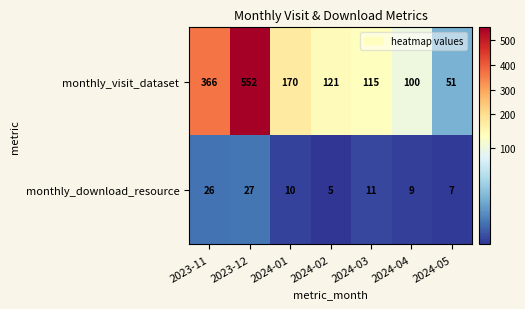

Reading left to right, extract all data points from this chart.

monthly_visit_dataset: 2023-11=366	2023-12=552	2024-01=170	2024-02=121	2024-03=115	2024-04=100	2024-05=51
monthly_download_resource: 2023-11=26	2023-12=27	2024-01=10	2024-02=5	2024-03=11	2024-04=9	2024-05=7